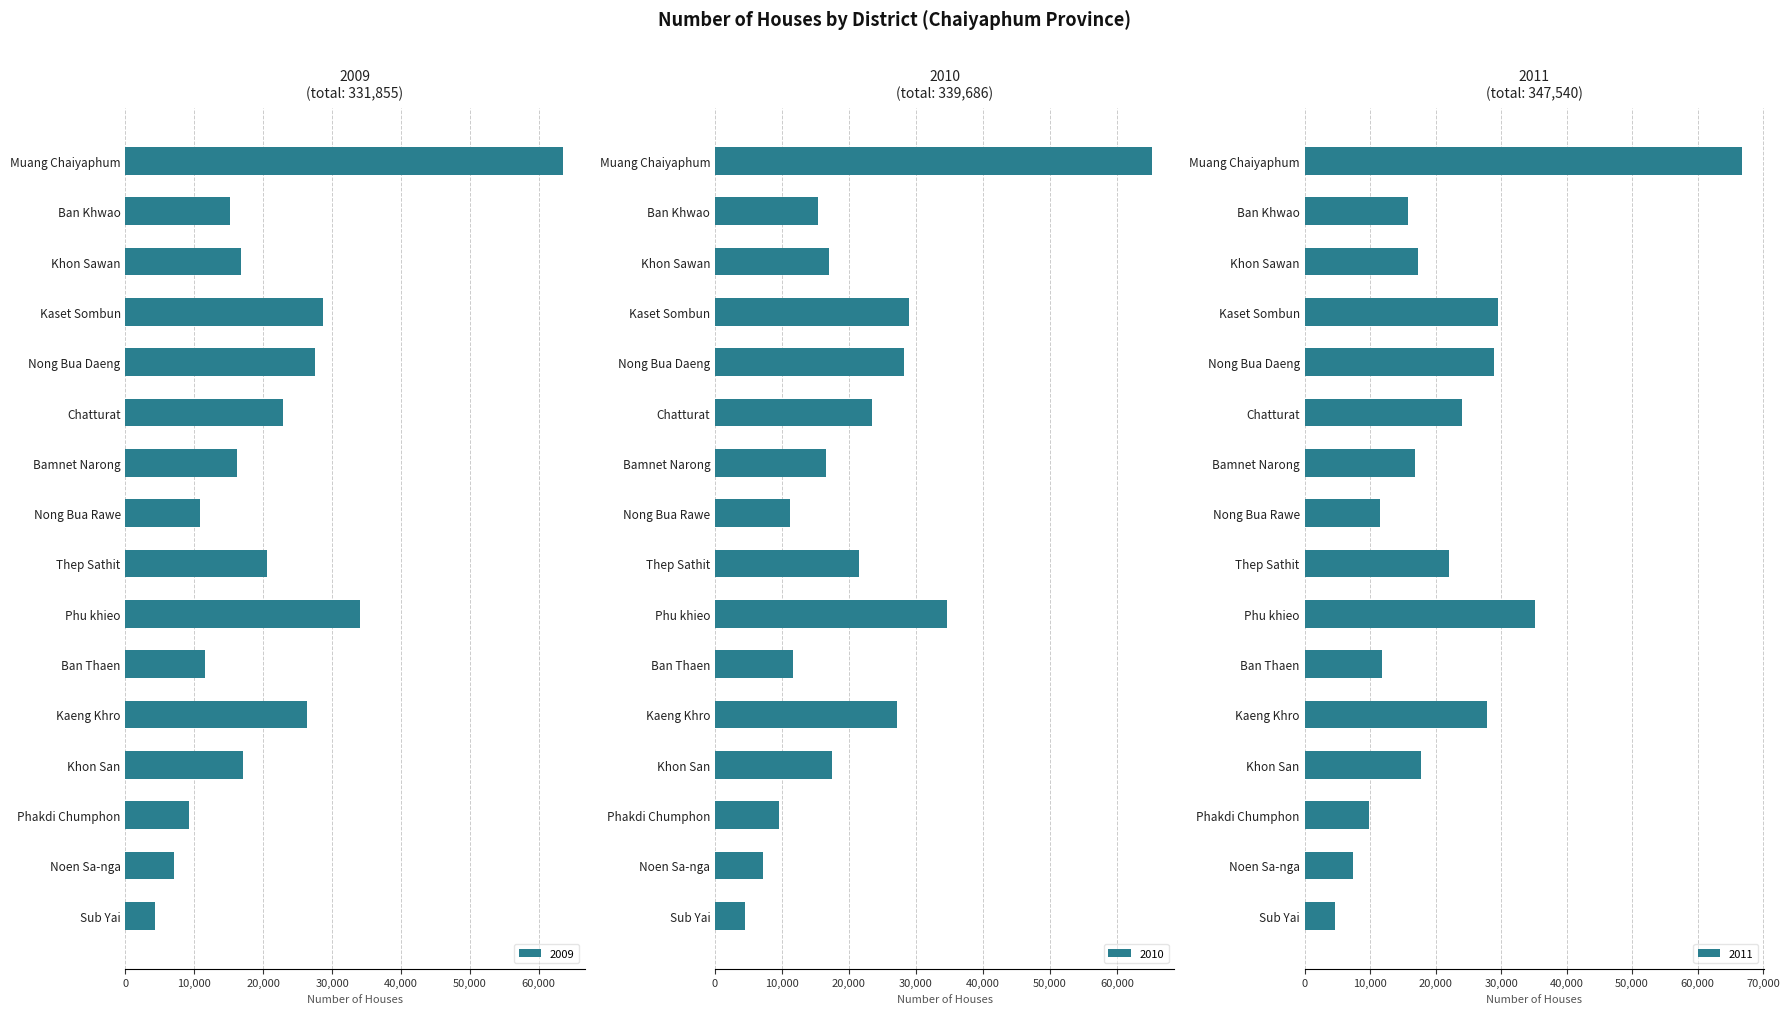

Is it true that 2011 equals 13438 at Muang Chaiyaphum?

False